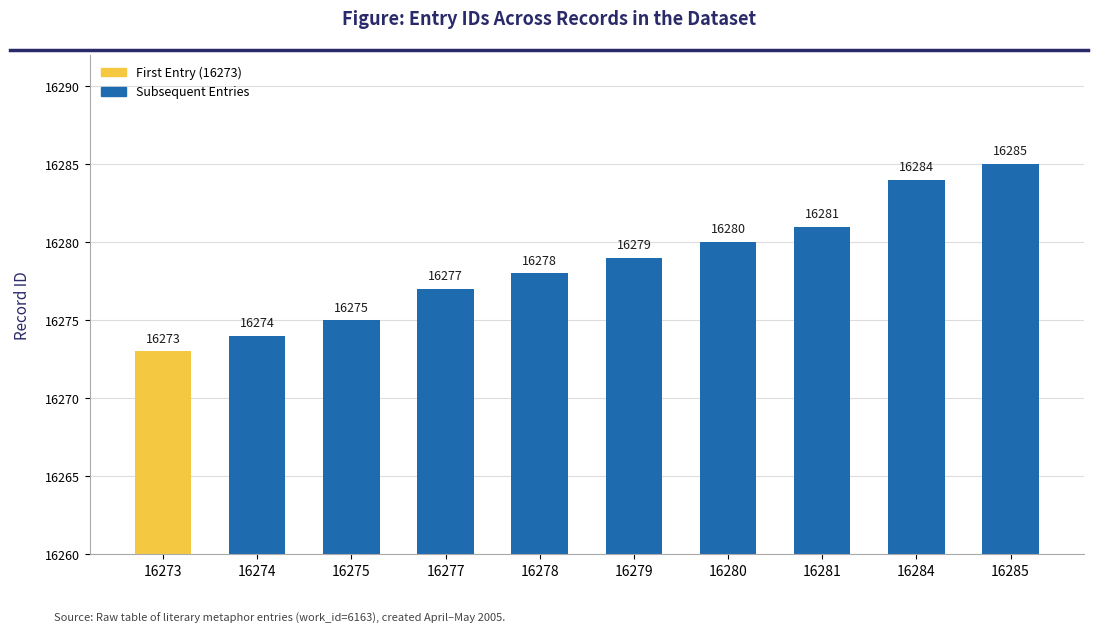

The chart shows a value of 16281 at 16281. True or false?

True